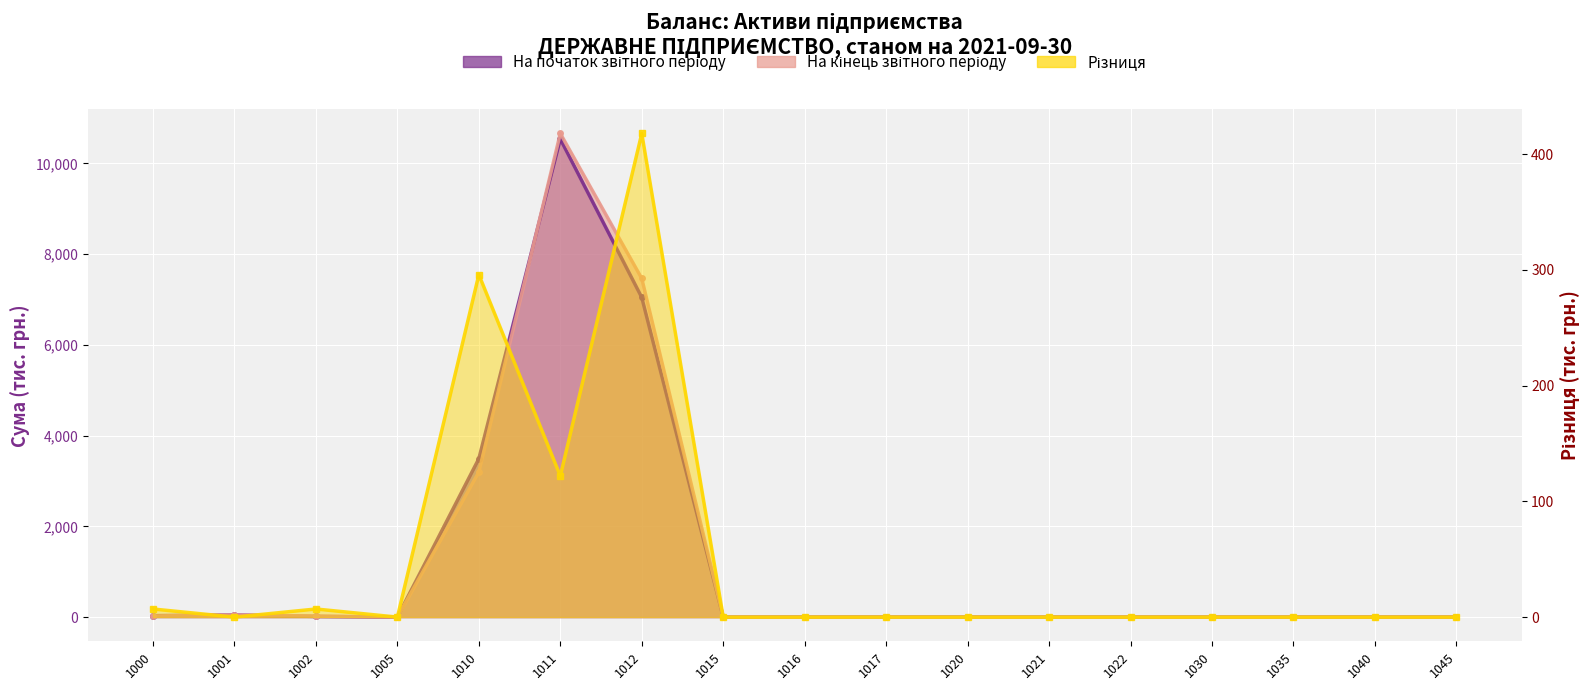

How many intersections are there between На кінець звітного періоду and На початок звітного періоду?

1